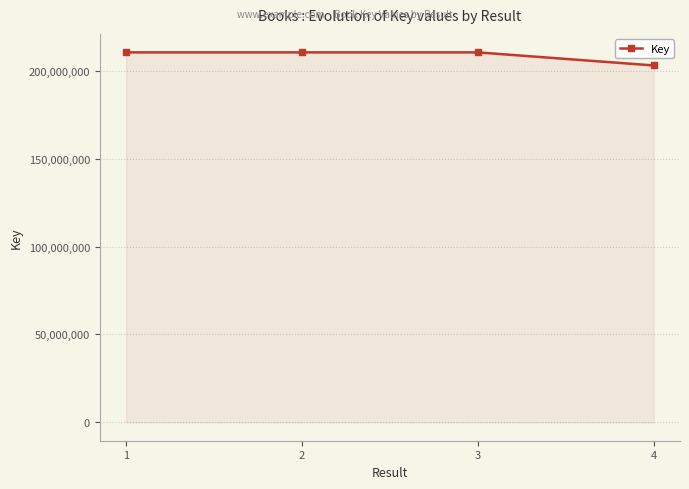

Between 3 and 4, which is larger?

3